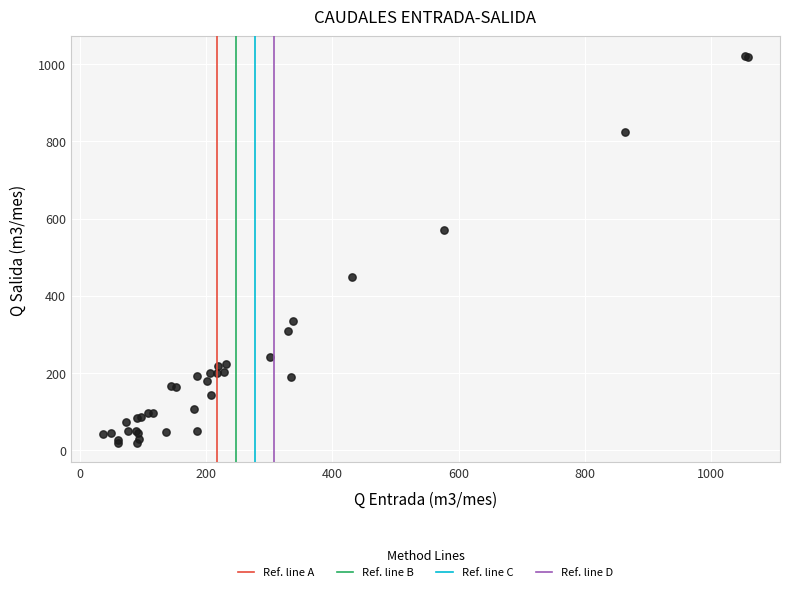

What Y value in the scatter plot is closest to 520?

571.0